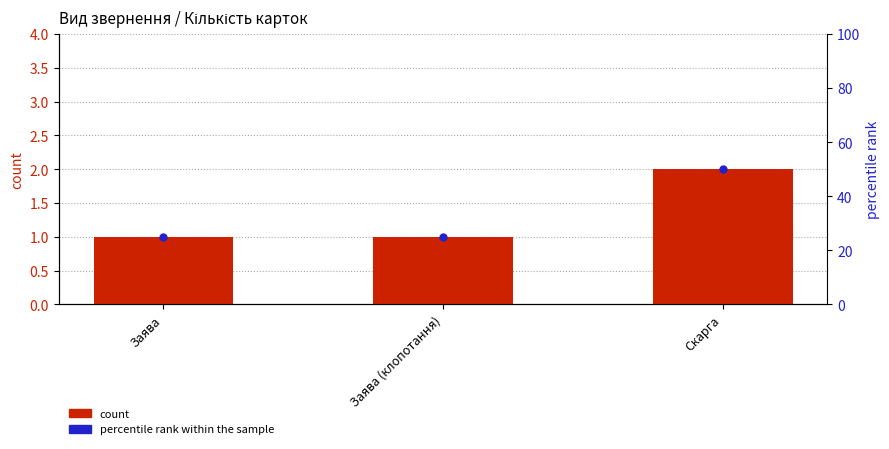

Which series reaches the minimum Y coordinate?

count